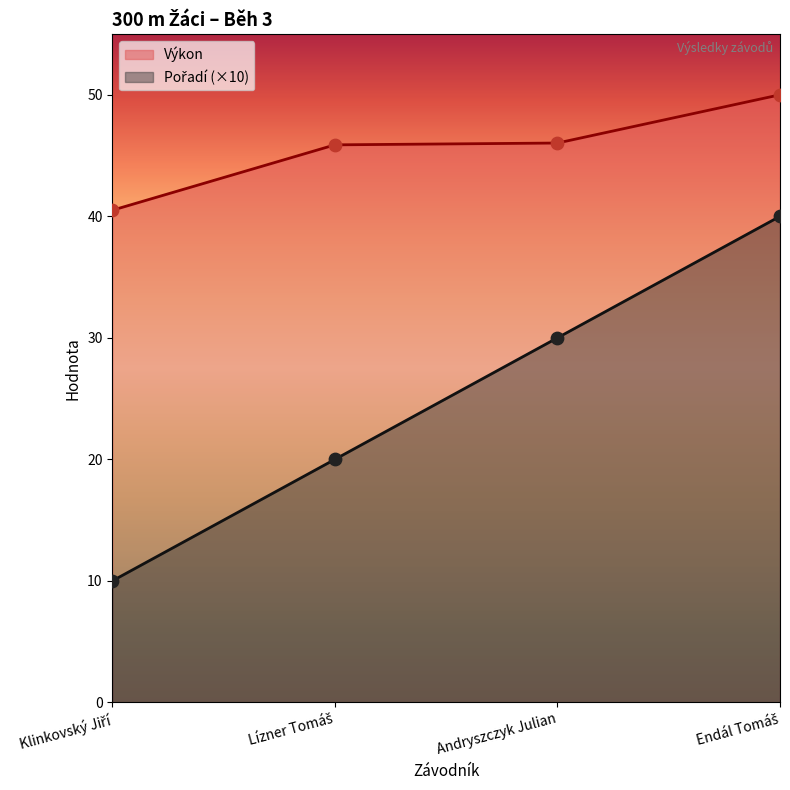

Is the value of Pořadí at Andryszczyk Julian greater than the value of Výkon at Andryszczyk Julian?

No